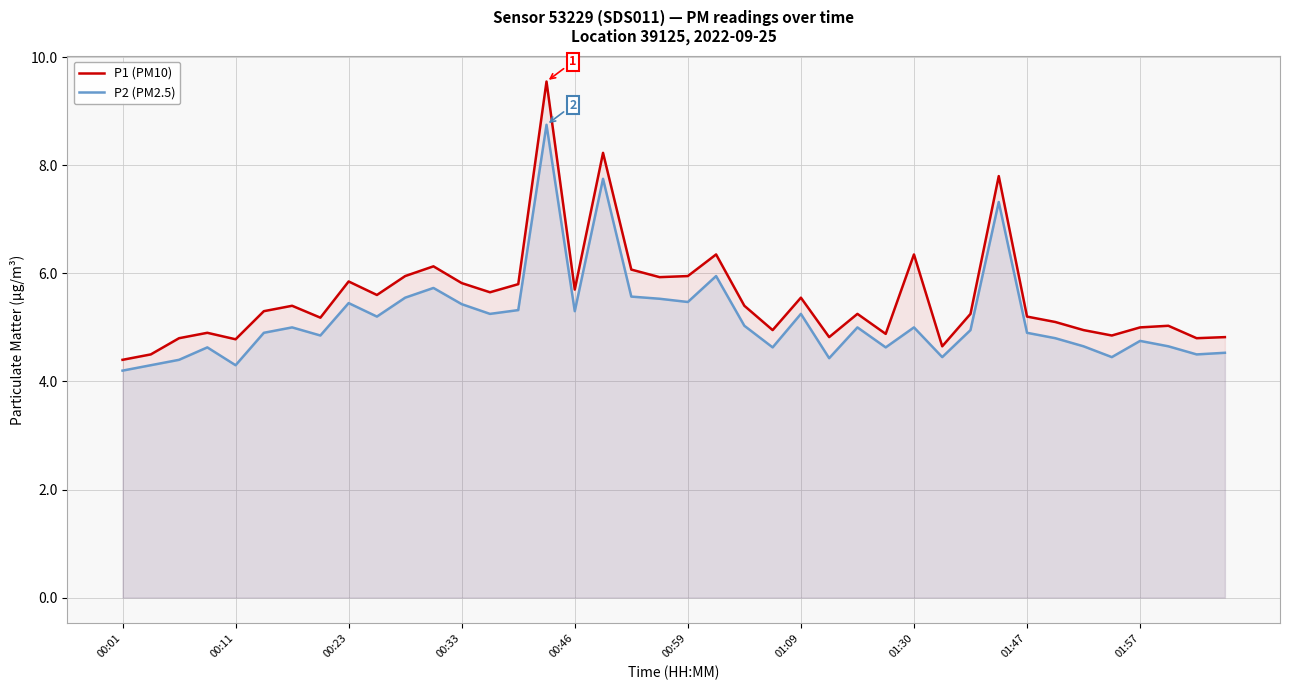

List the series in order of their peak value, lowest first.

P2 (PM2.5), P1 (PM10)